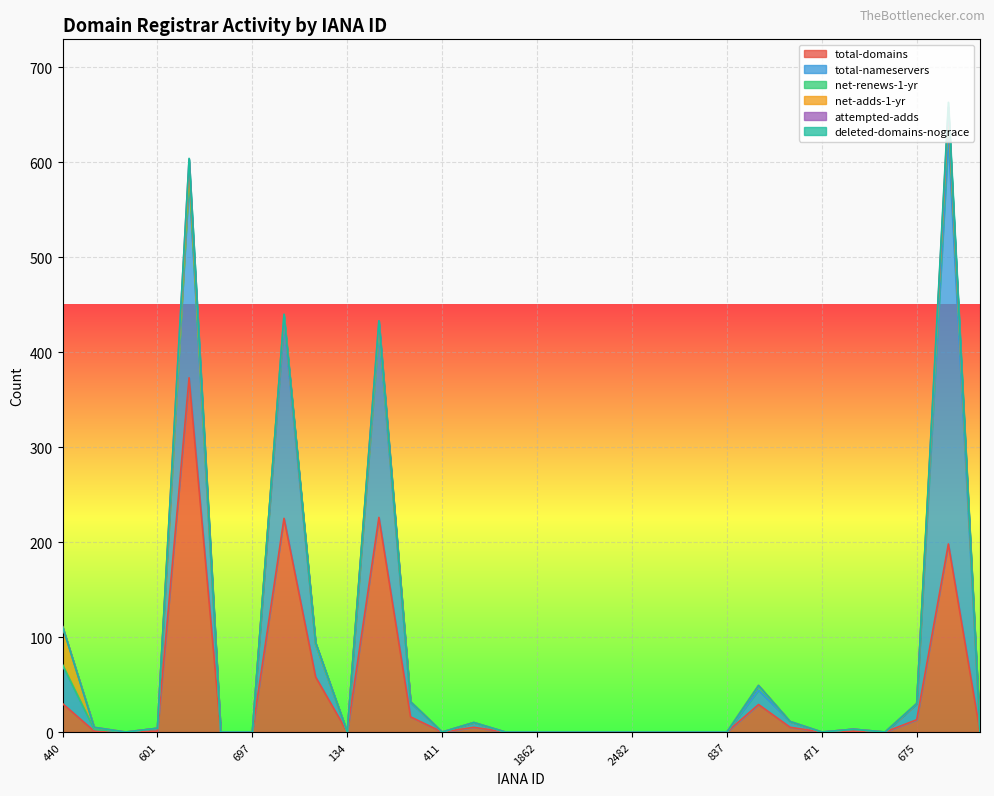

Does the chart display data point markers on the line(s)?

No